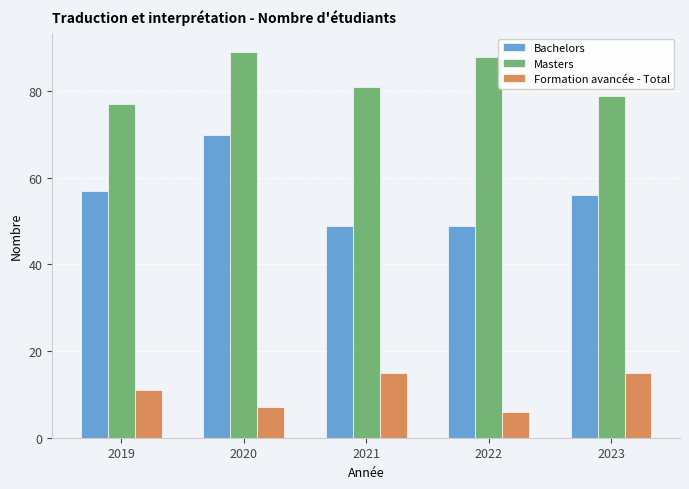

Is the value of Masters at 2020 greater than the value of Bachelors at 2023?

Yes